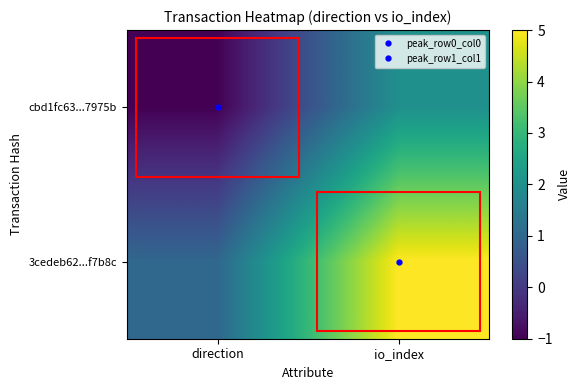

What is the spread (max minus min) of values at direction?

2